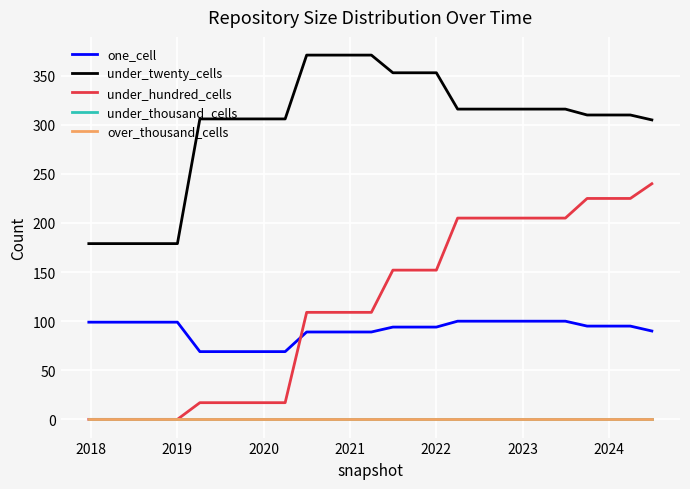

True or false: under_hundred_cells and over_thousand_cells cross at least once.

False